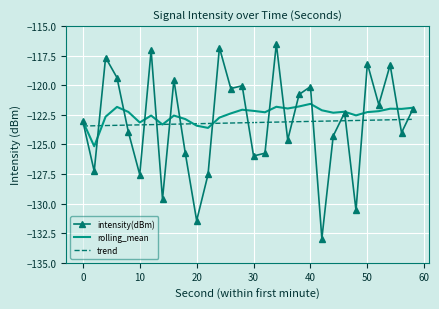

Which series has the widest spread of values?

intensity(dBm)